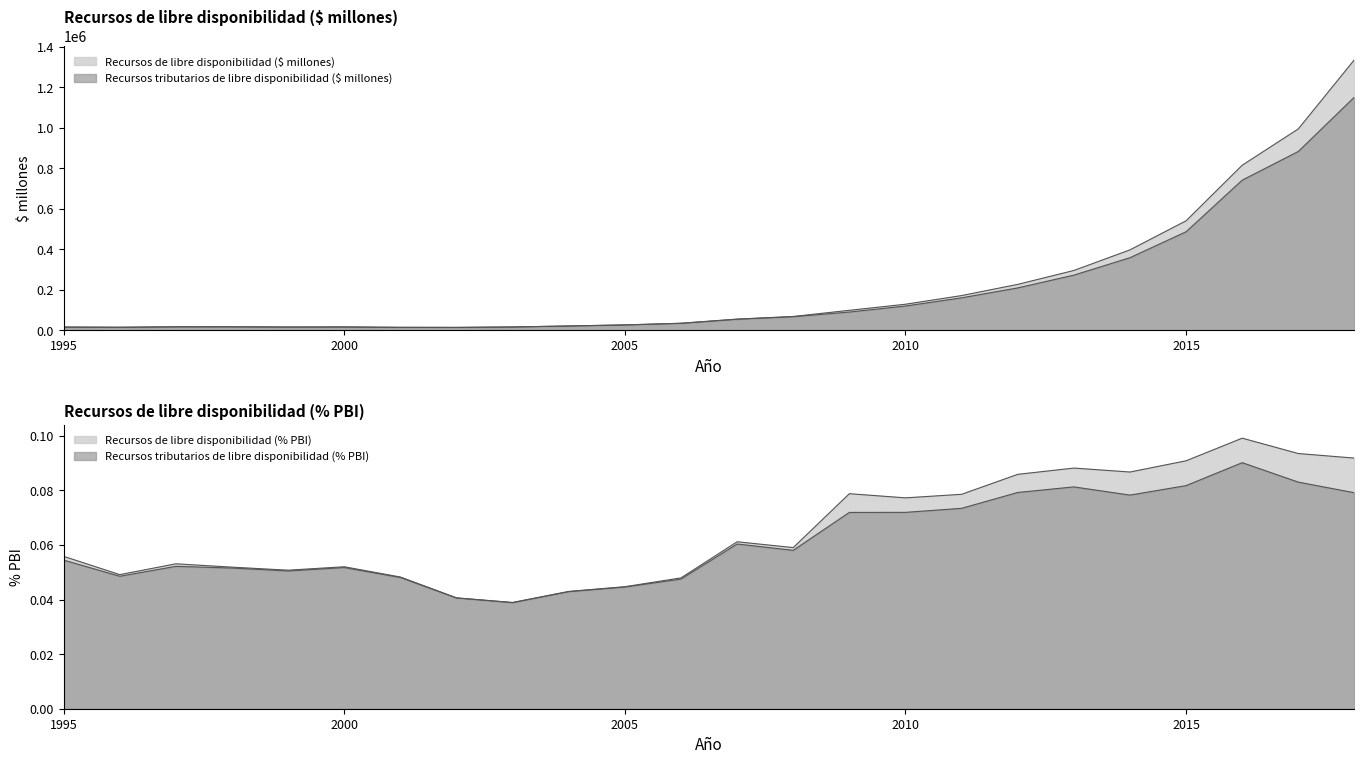

True or false: Recursos de libre disponibilidad (% PBI) and Recursos de libre disponibilidad ($ millones) intersect in this chart.

False